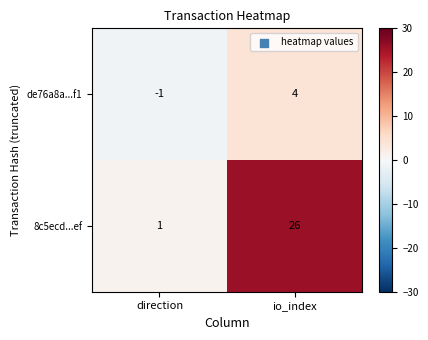

At how many categories does at least one series exceed 5?

1